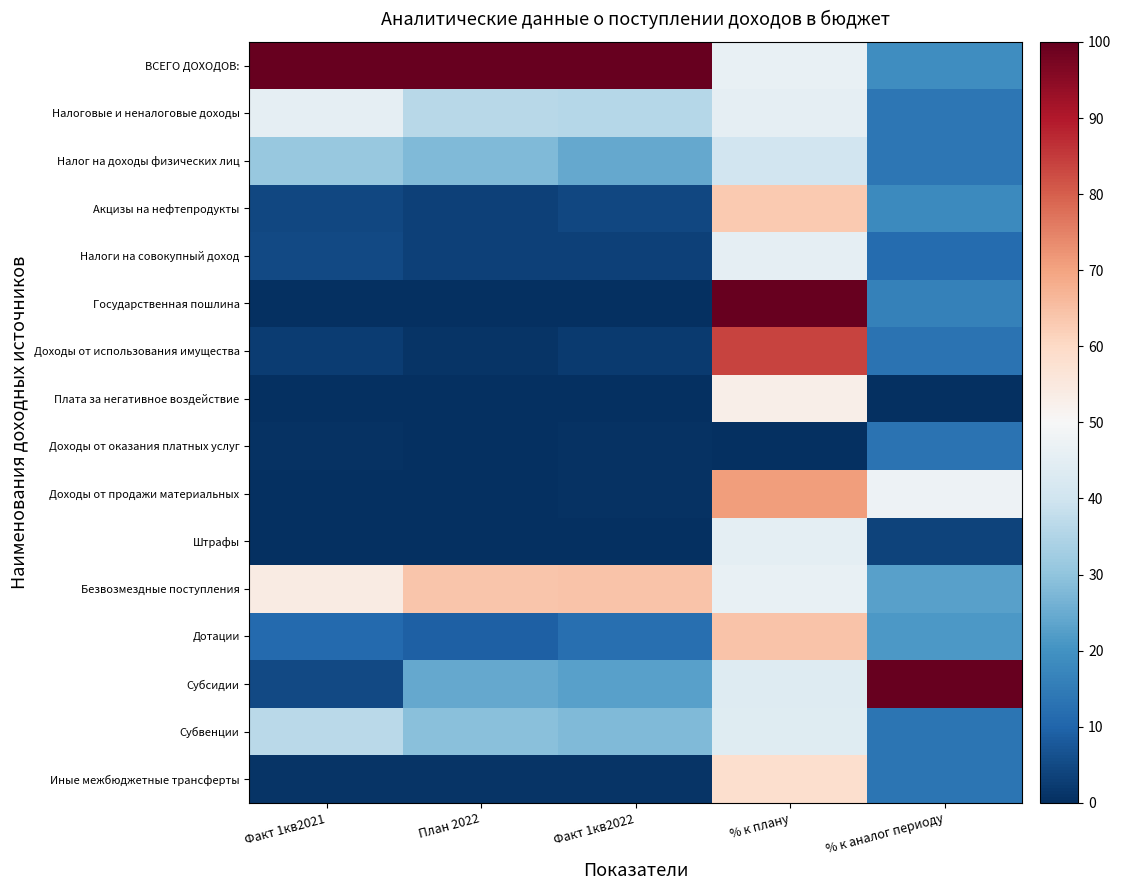

What is the total value across all series at Факт 1кв2022?

299.3